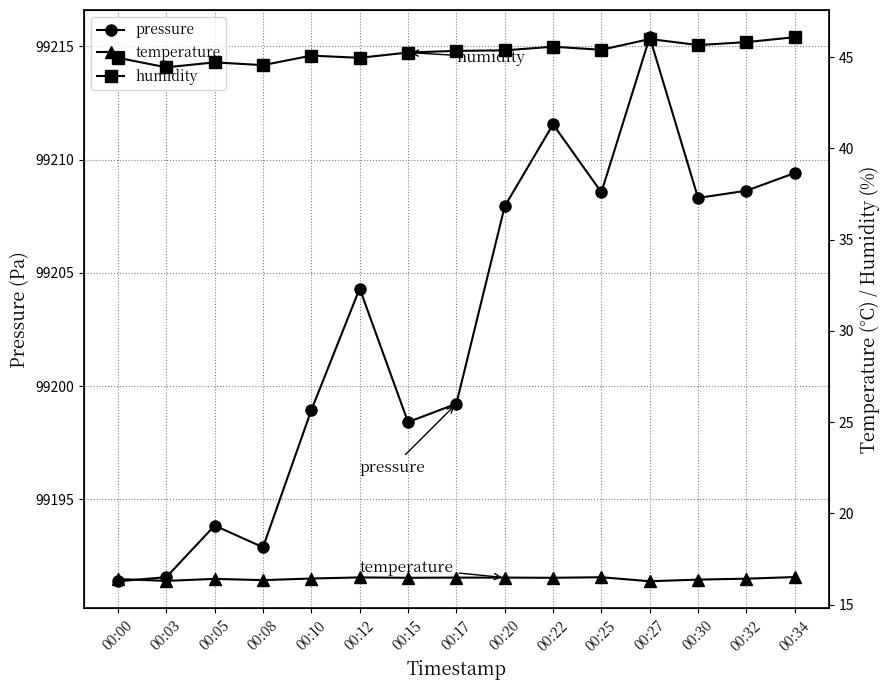

True or false: pressure and humidity intersect in this chart.

False